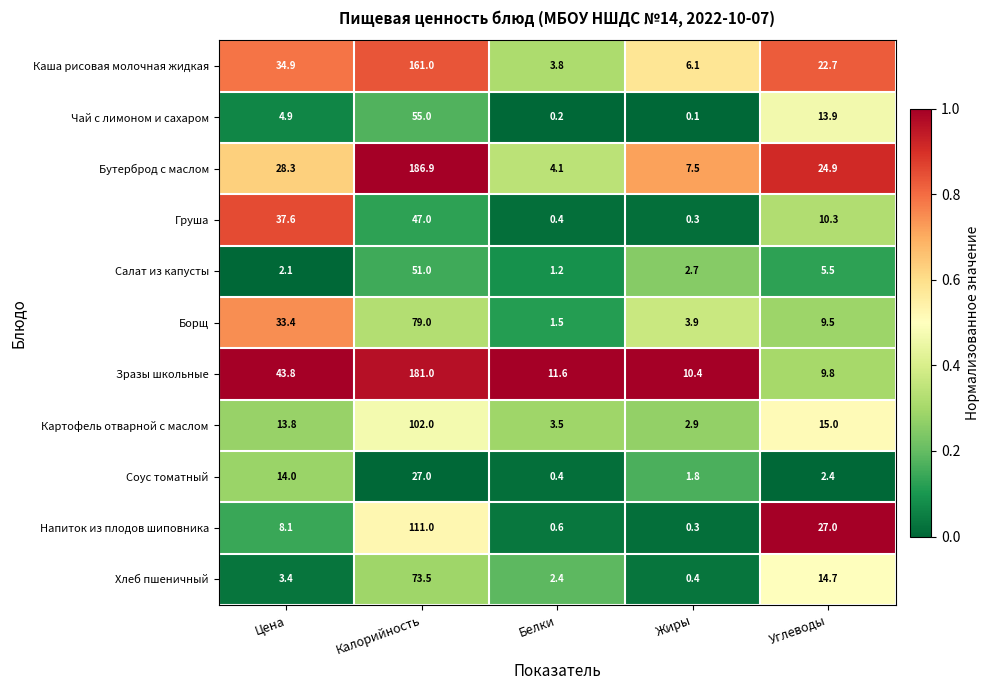

At how many categories does at least one series exceed 0?

5